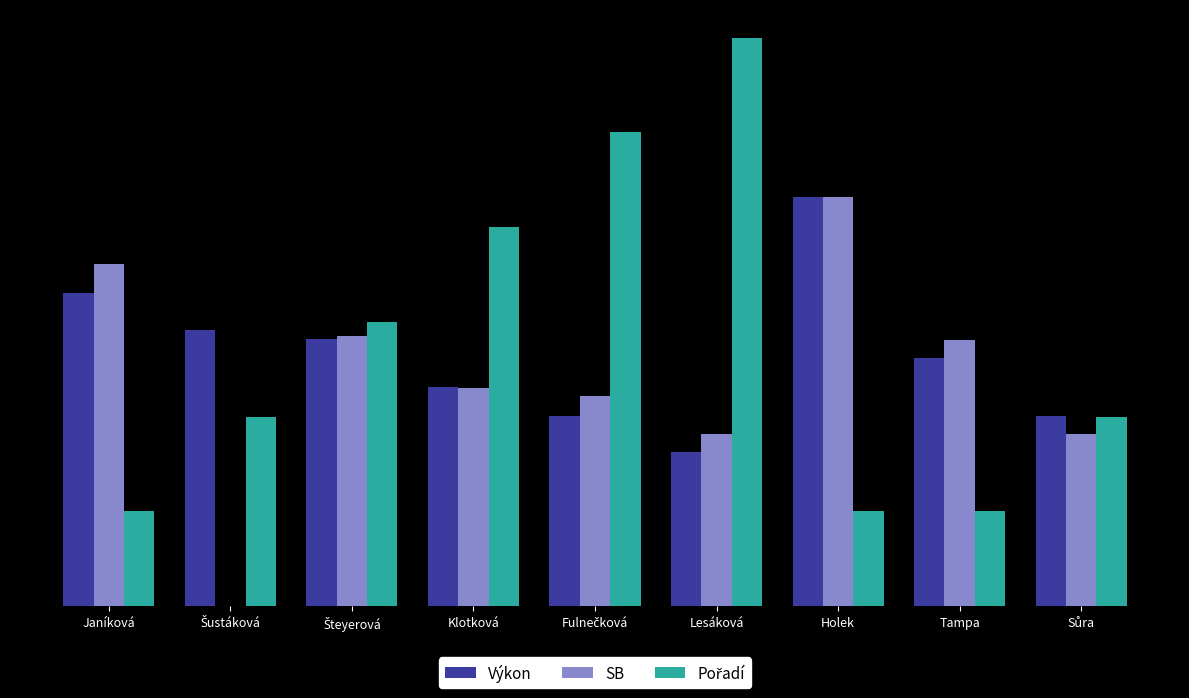

Does the chart contain stacked bars?

No